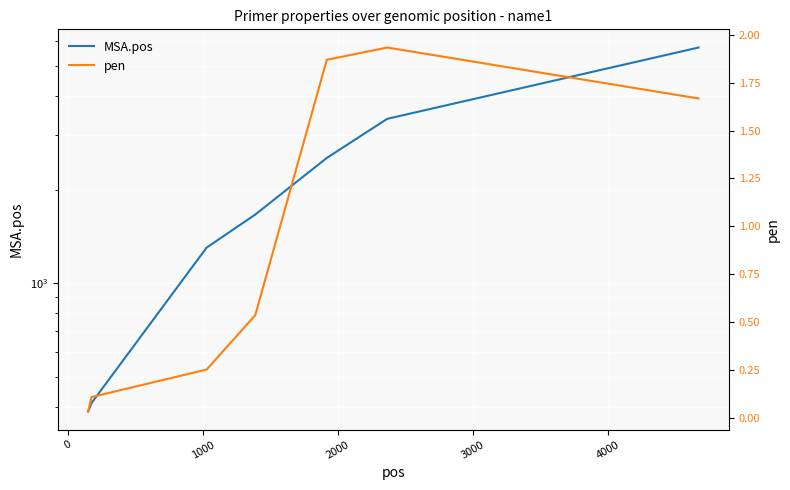

Reading right to left, extract all data points from this chart.

MSA.pos: 5719.0	3375.0	2527.0	1662.0	1302.0	412.0	387.0
pen: 1.7	1.9	1.9	0.5	0.3	0.1	0.0